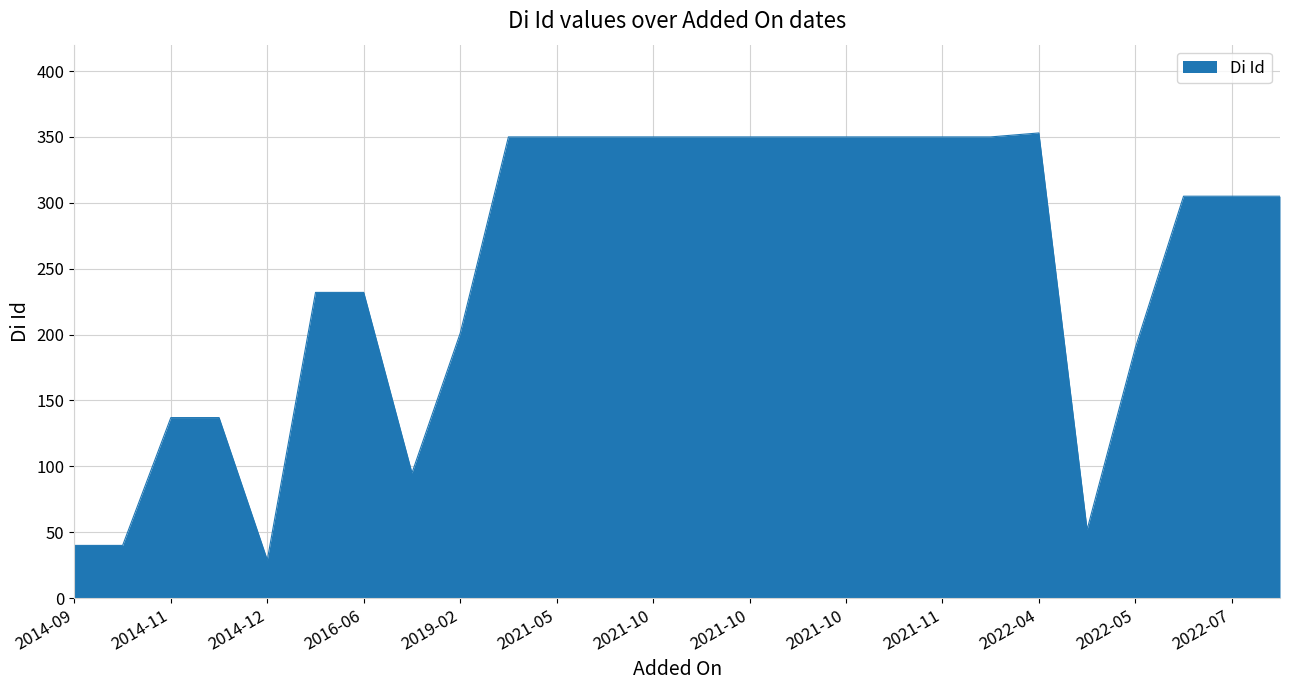

Does the chart display data point markers on the line(s)?

No